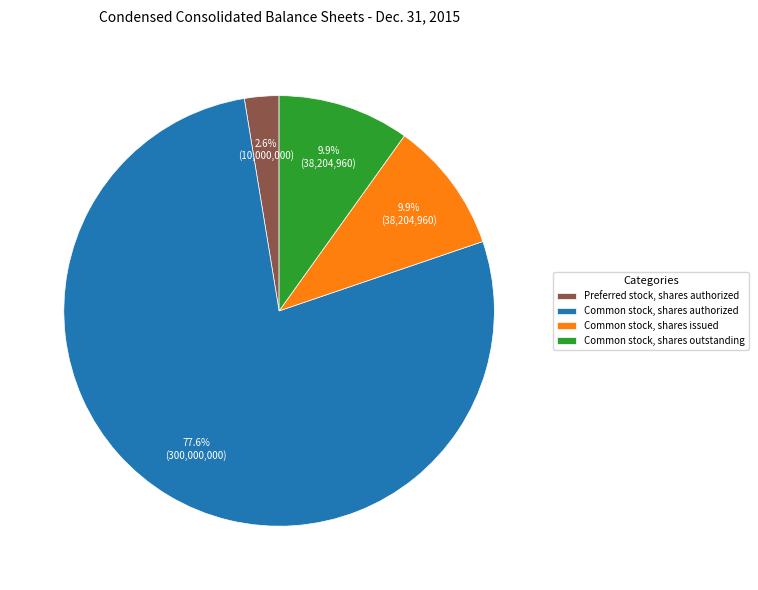

Which slice is the smallest?

Preferred stock, shares authorized